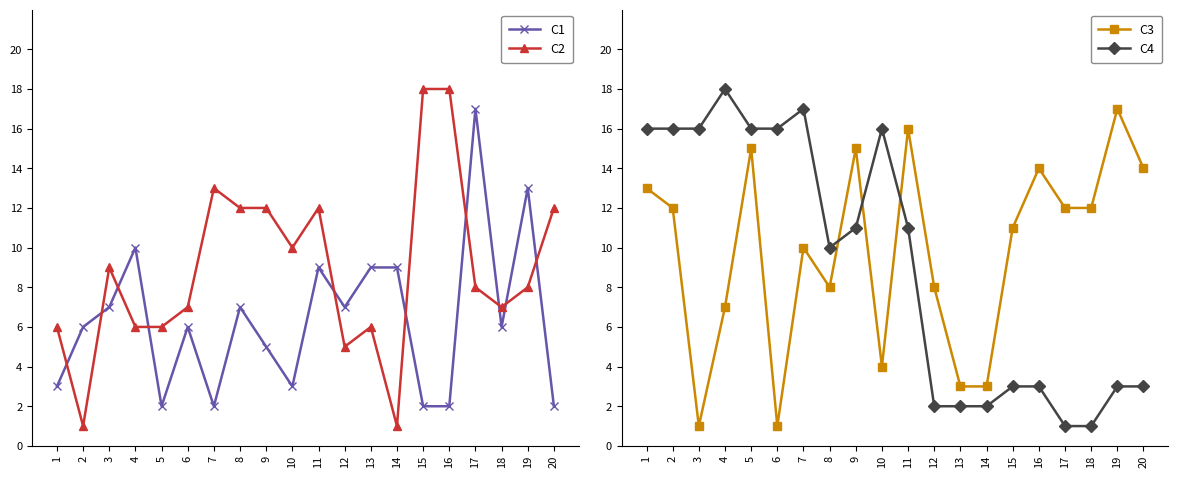

True or false: C1 has a value of 9 at 13.

True